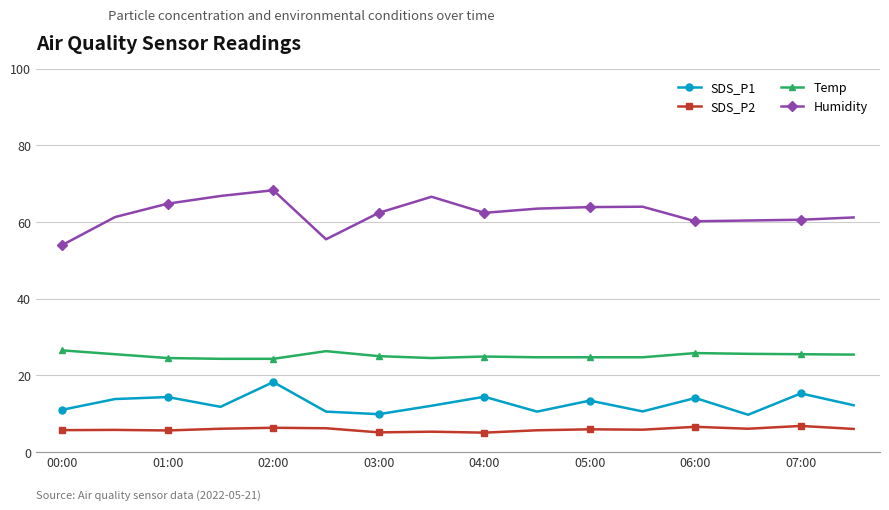

True or false: SDS_P1 and Temp cross at least once.

False